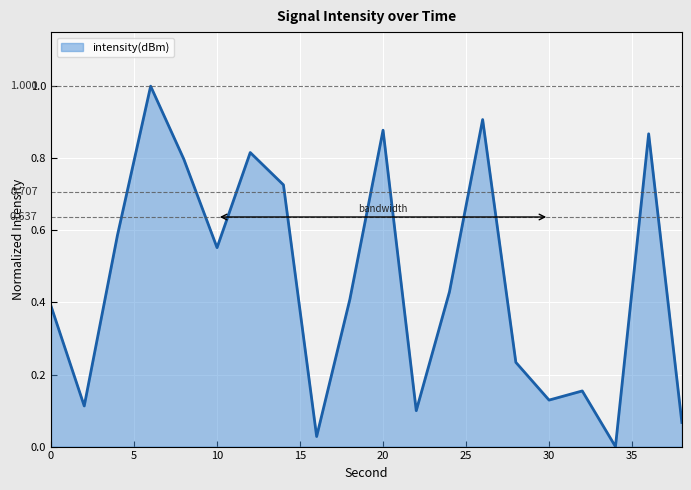

How many lines are shown in the chart?

1